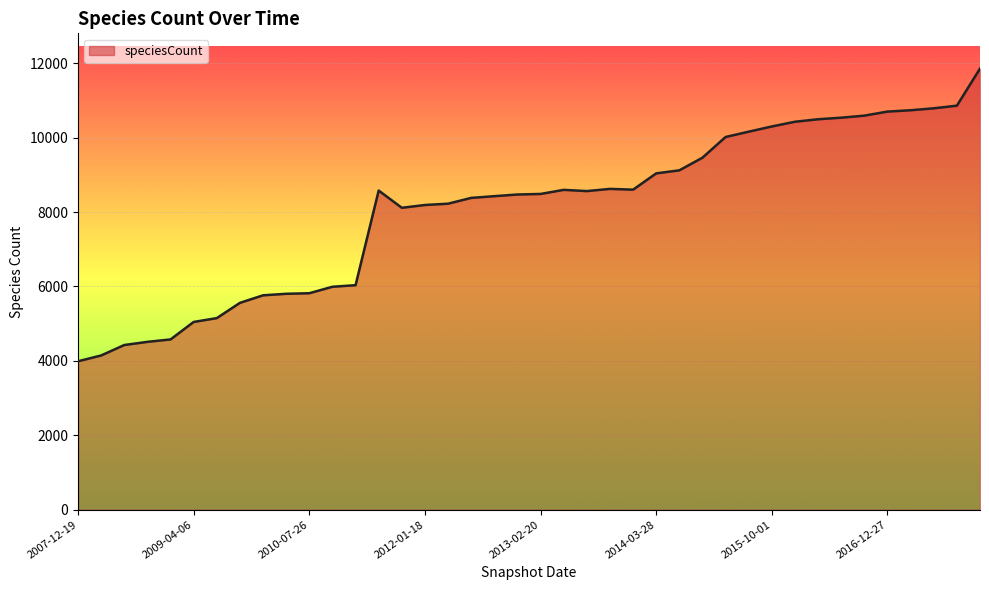

What is the maximum value shown in the chart?

11857